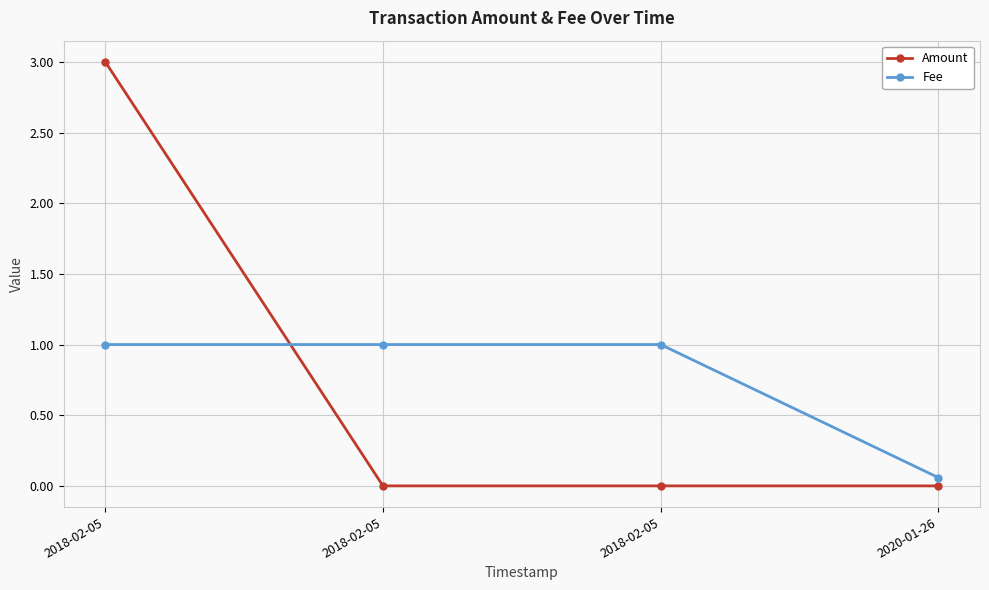

How many distinct data groups are displayed?

2